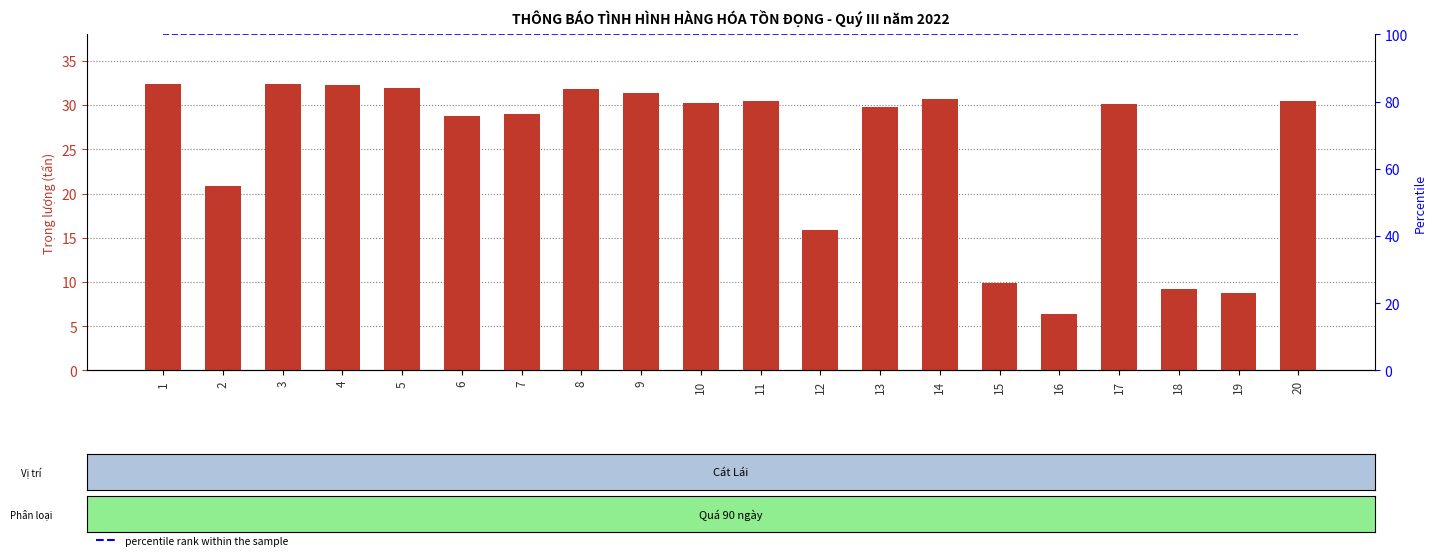

Reading right to left, what are all the values shown in this chart?

Trọng lượng (tấn): 20=30.5	19=8.8	18=9.2	17=30.1	16=6.4	15=9.8	14=30.7	13=29.8	12=15.9	11=30.5	10=30.2	9=31.3	8=31.8	7=29.0	6=28.8	5=32.0	4=32.3	3=32.4	2=20.9	1=32.4
percentile rank within the sample: 20=100.0	19=100.0	18=100.0	17=100.0	16=100.0	15=100.0	14=100.0	13=100.0	12=100.0	11=100.0	10=100.0	9=100.0	8=100.0	7=100.0	6=100.0	5=100.0	4=100.0	3=100.0	2=100.0	1=100.0